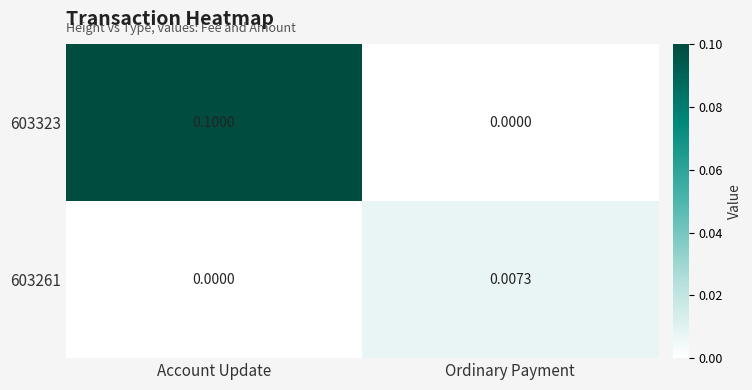

Is the value of 603261 at Ordinary Payment greater than the value of 603323 at Account Update?

No